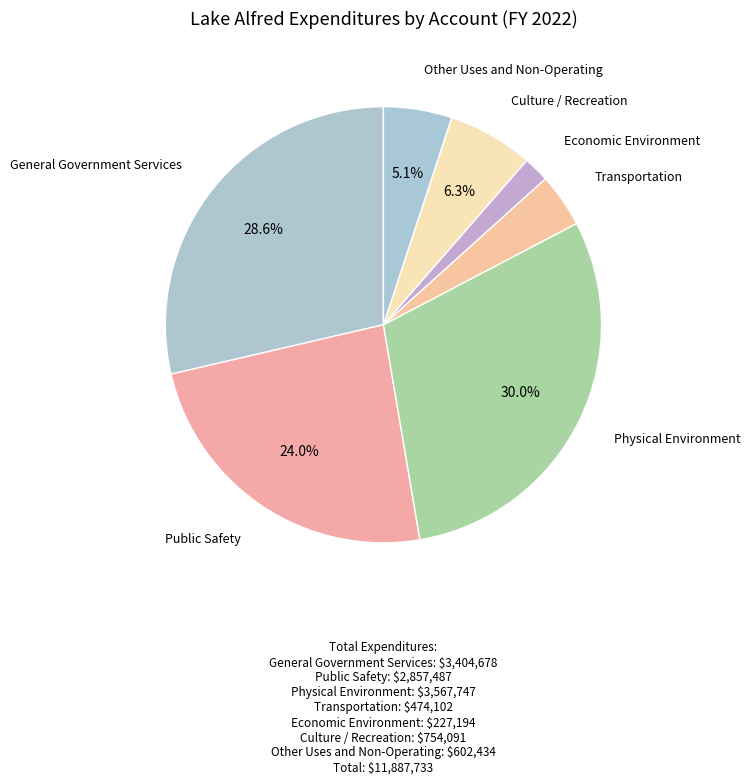

Does any single category account for the majority?

No